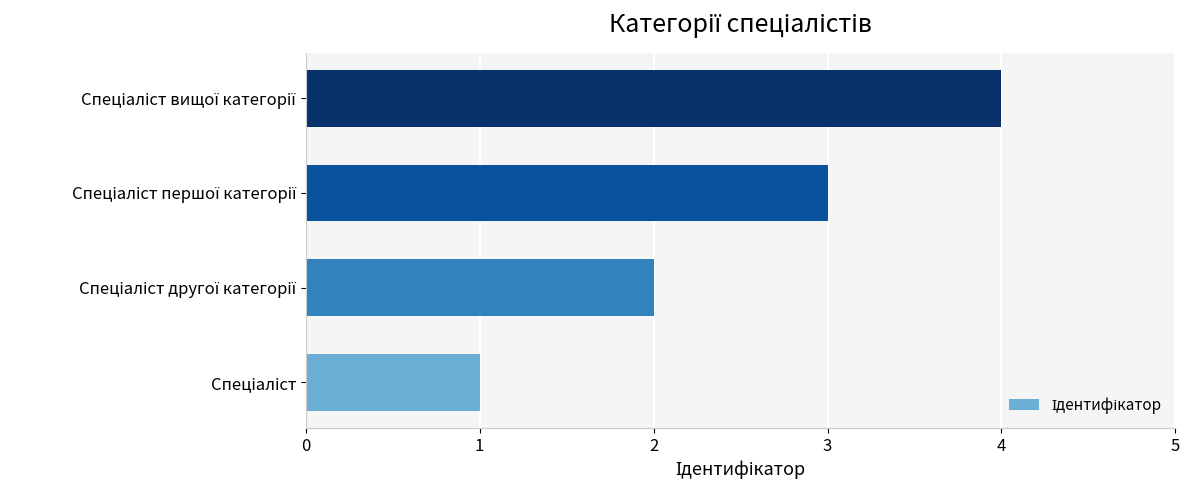

What is the maximum value shown in the chart?

4